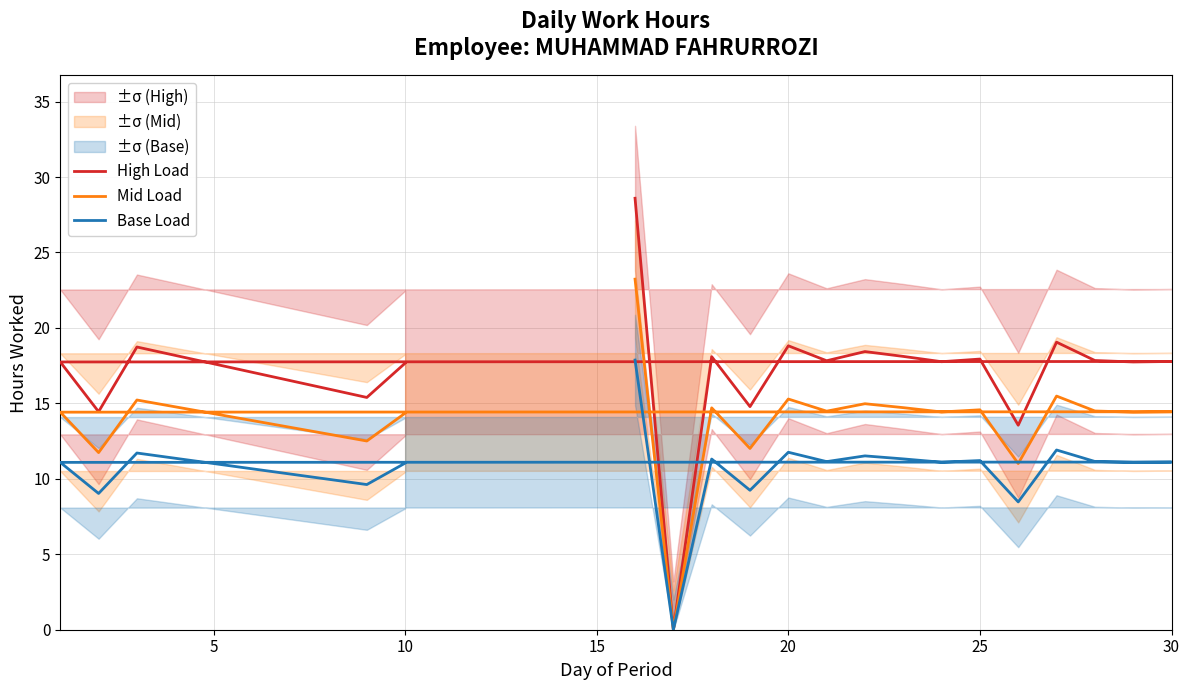

True or false: High Load and Mid Load cross at least once.

False